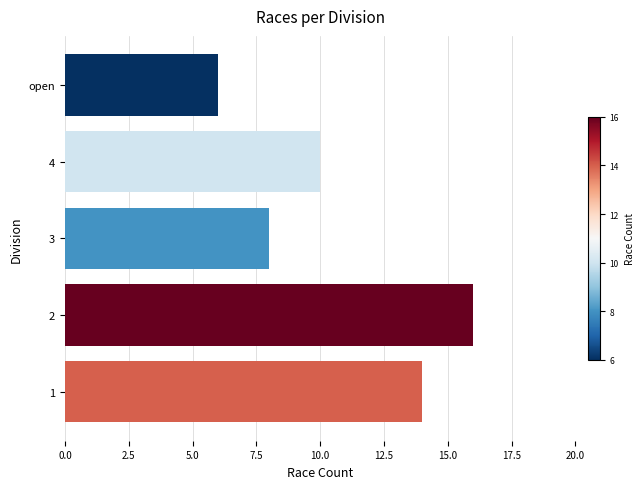

Reading bottom to top, transcribe all the data shown in this chart.

1=14	2=16	3=8	4=10	open=6